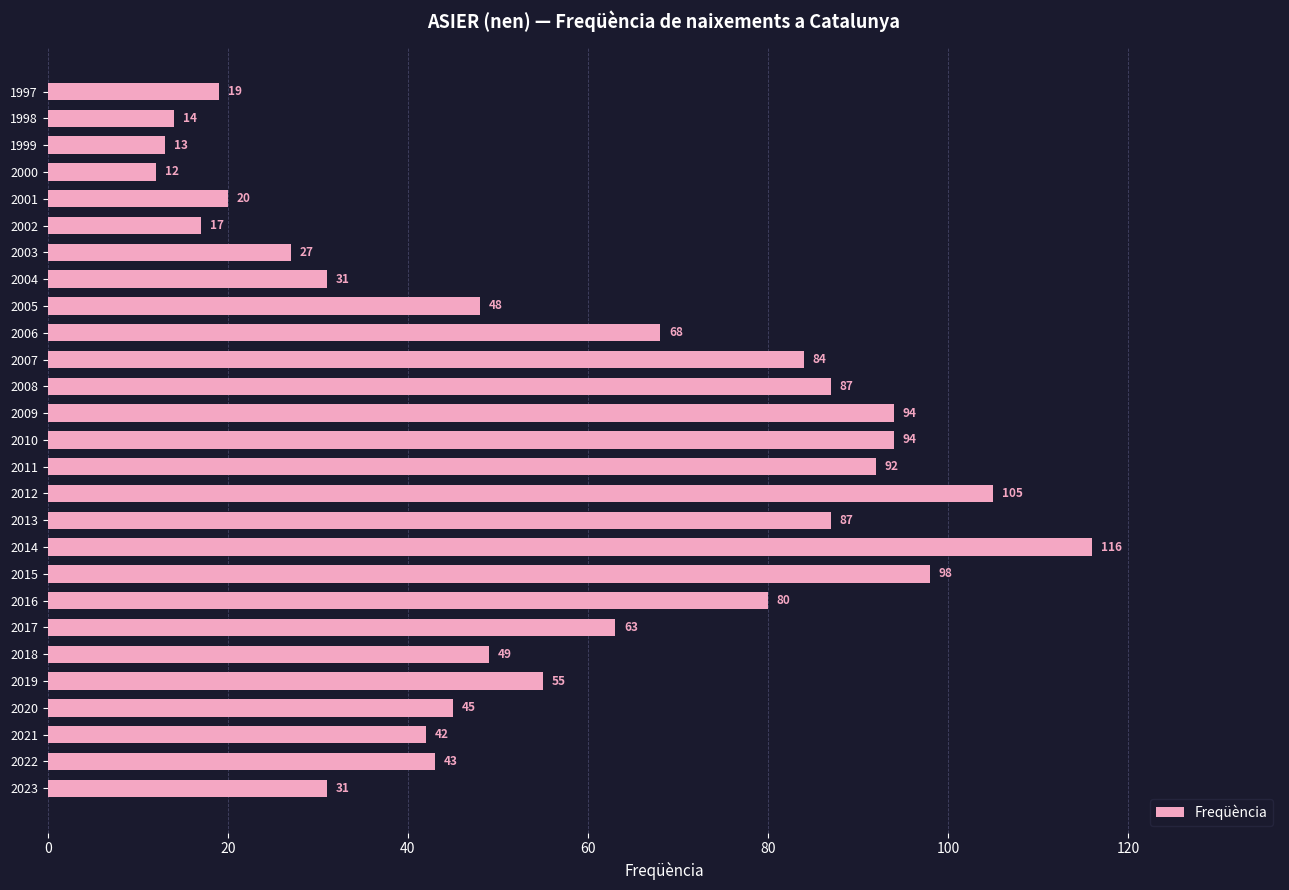

At which label is the value closest to 64?

2017